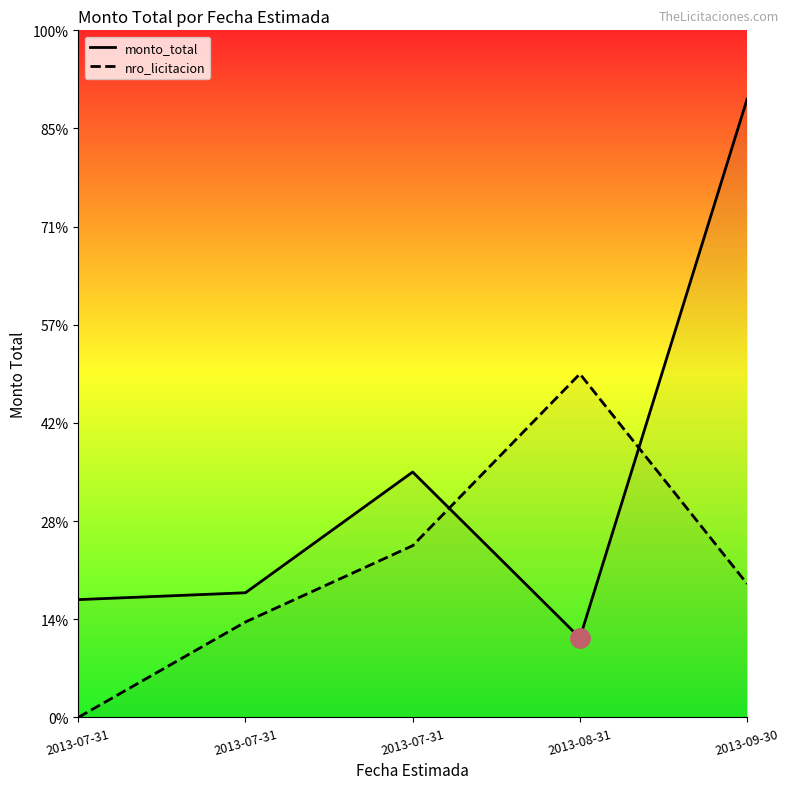

What is the sum of the nro_licitacion values at 2013-09-30 and 2013-07-31?

233333333.3